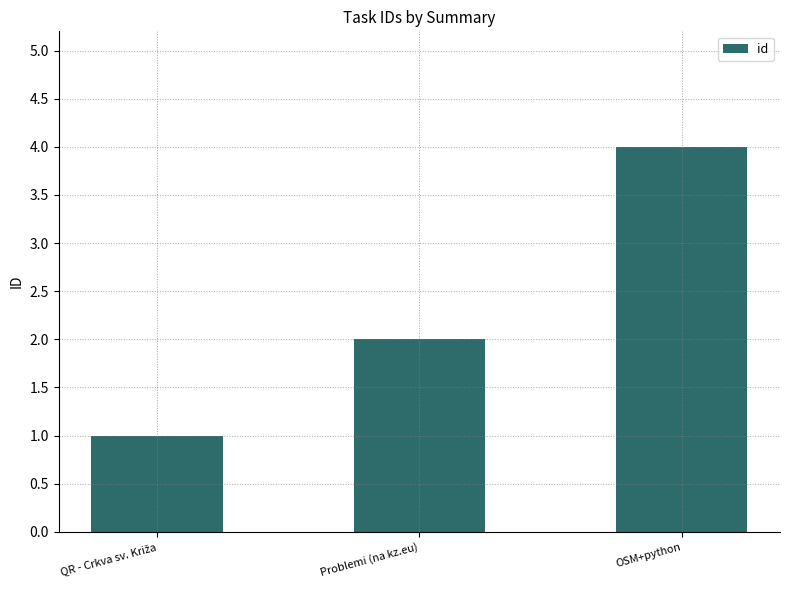

Which category has the highest value across all series?

OSM+python